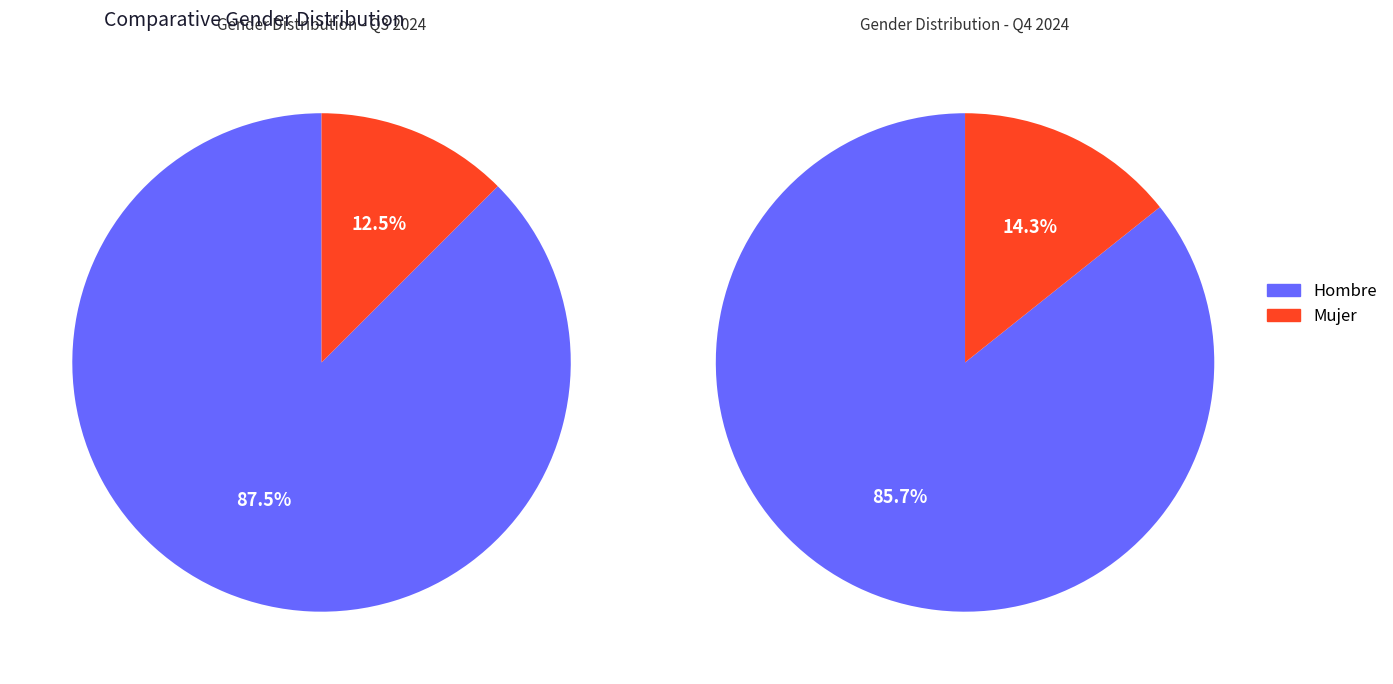

To the nearest percent, what is the combined percentage of Hombre and Mujer?

100%